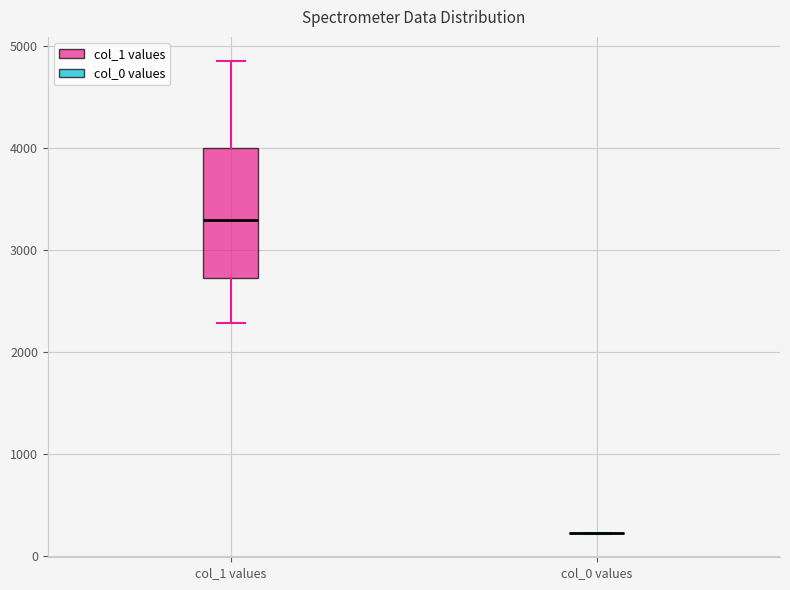

Reading left to right, transcribe this box plot: for each box, give where its median line is, the range the box spans, and where its two whiskers end, as read against the y-axis. The values are not printed on the chart, so give them approximately, as read against the axis.

col_1 values: median 3300, box 2700 to 4000, whiskers 2300 to 4900
col_0 values: box collapsed to a line at 200, whiskers 200 to 200